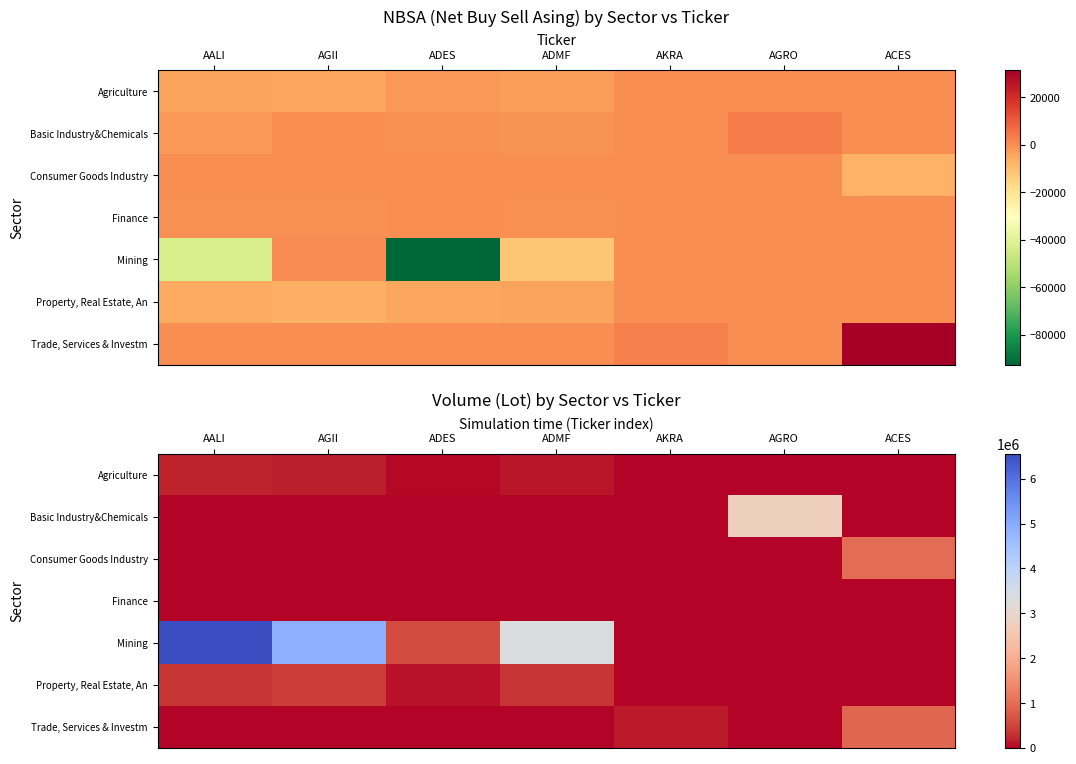

List the labels in order of Basic Industry&Chemicals value, largest first.

AGRO, AGII, ADMF, AALI, ADES, AKRA, ACES